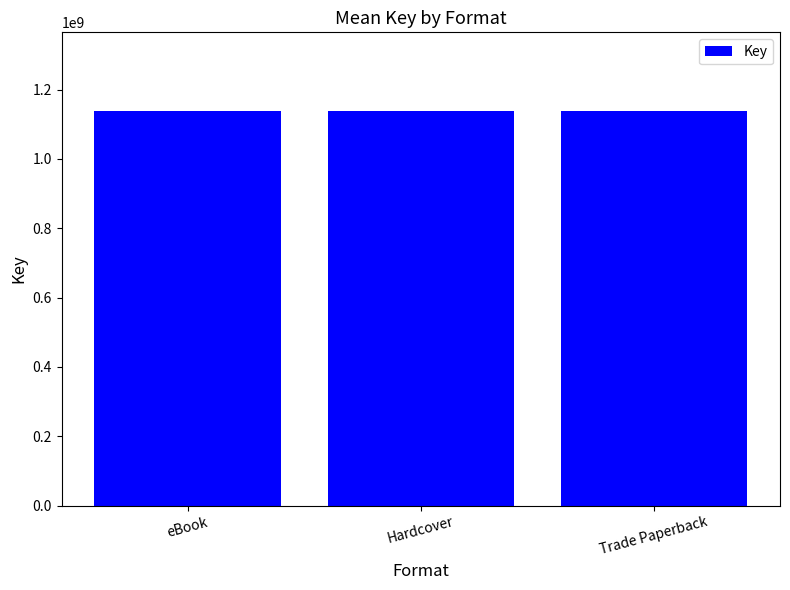

What is the sum of the values at Trade Paperback (All the Right Reasons) and eBook (Tradition)?

2275205641